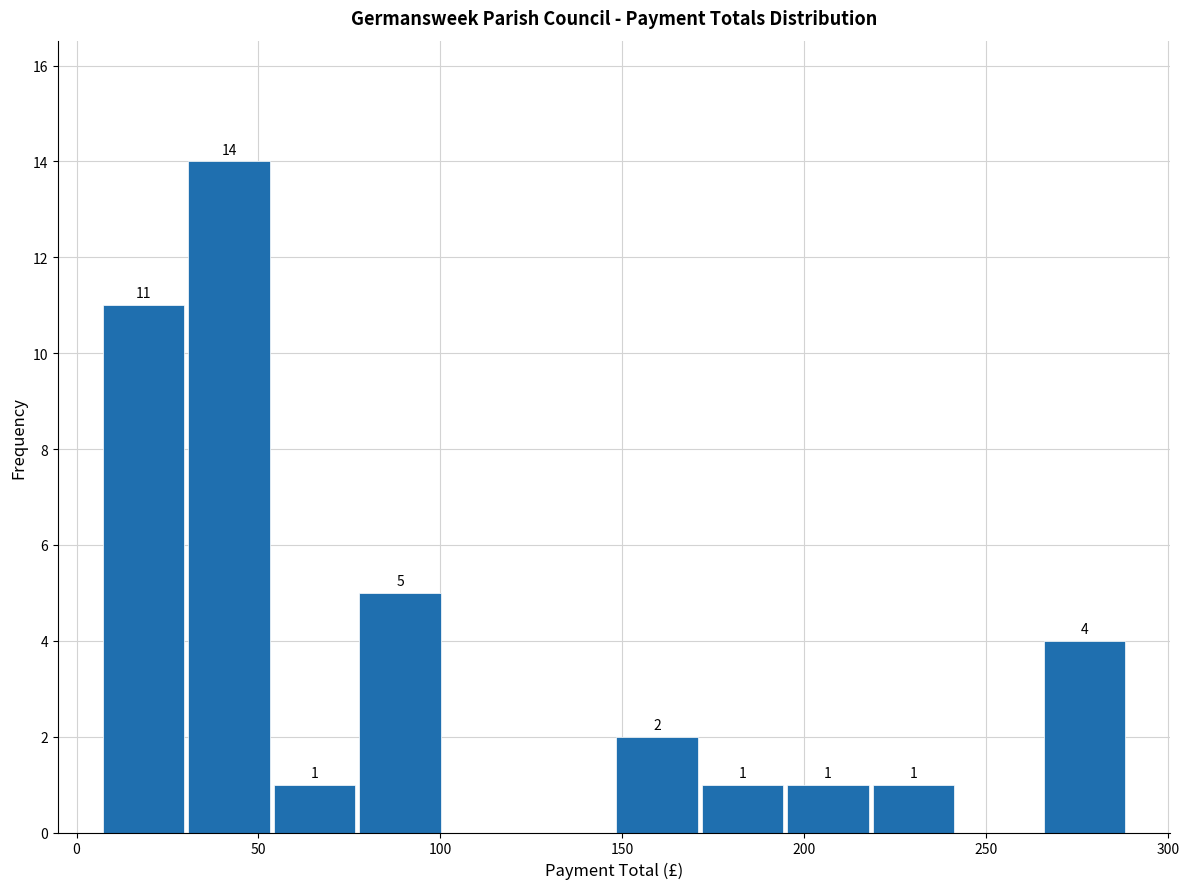

Over which range of the x-axis is the bar tallest?

30 to 55